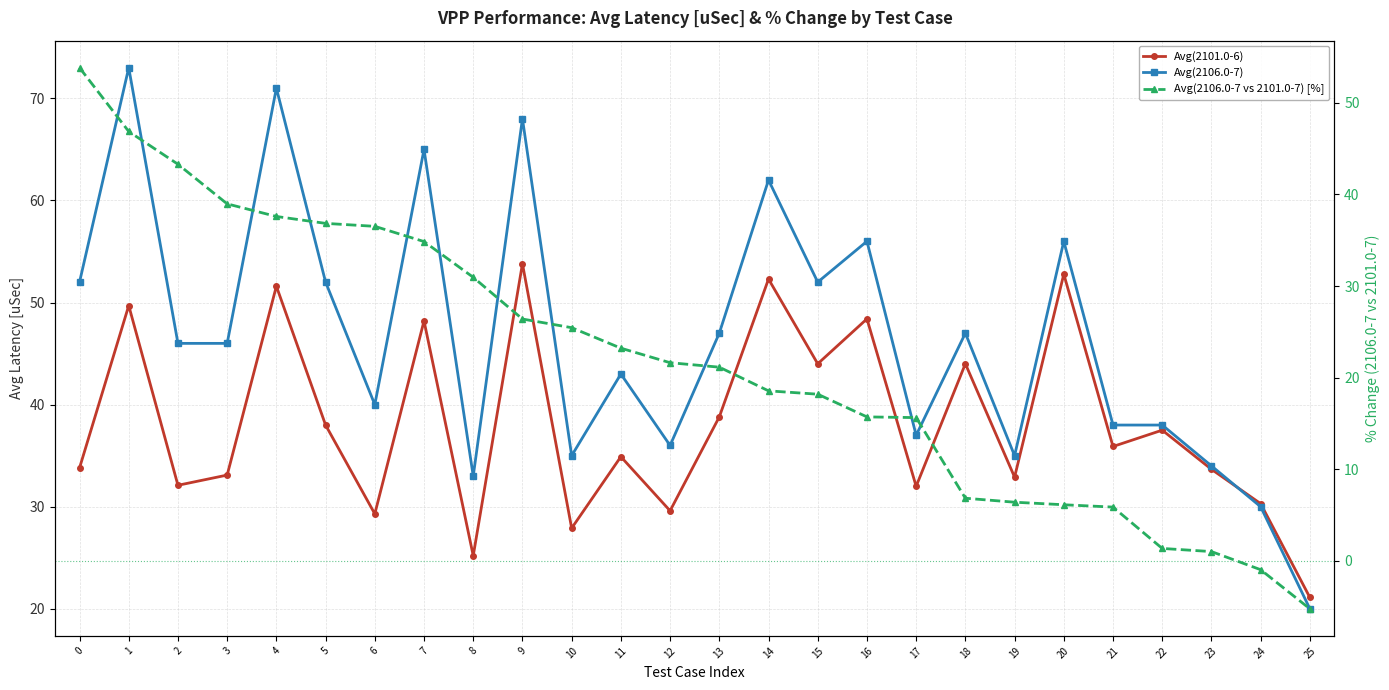

At which category is the sum across all series the highest?

1